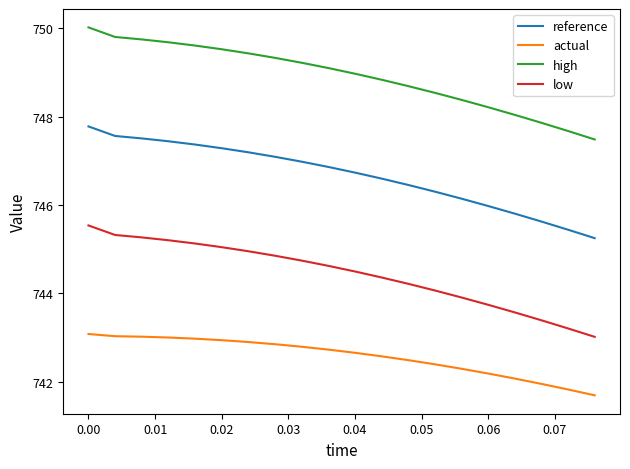

What is the sum of all high values?

14978.2